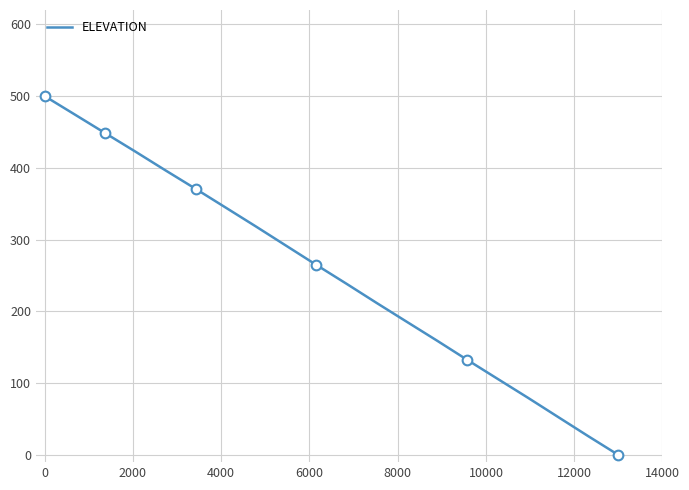

True or false: the data shows 748.1 at 2000.

False